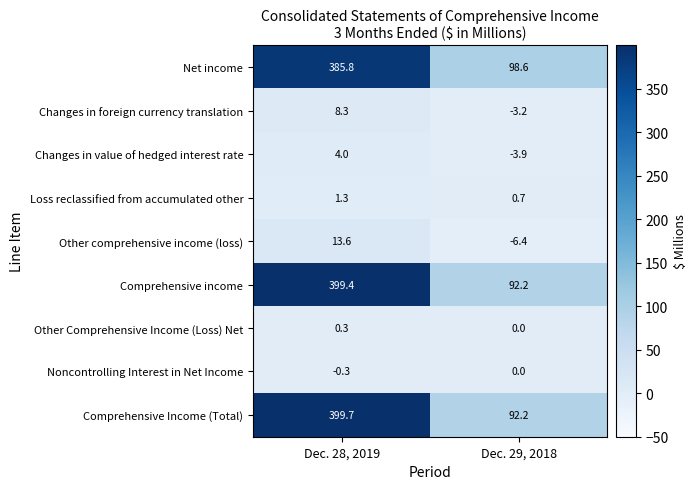

At which category does the chart reach its peak across all series?

Dec. 28, 2019